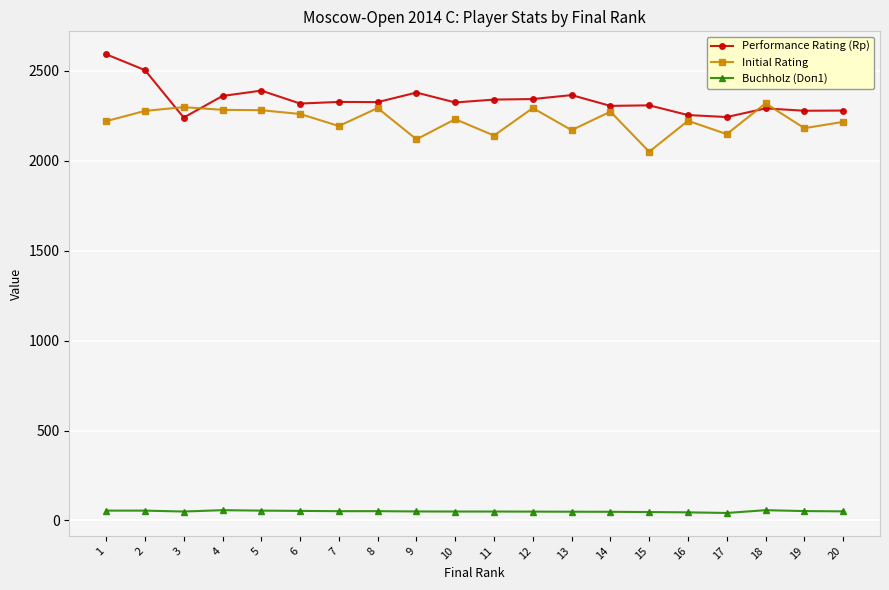

What are all the series names shown in the legend?

Performance Rating (Rp), Initial Rating, Buchholz (Doп1)